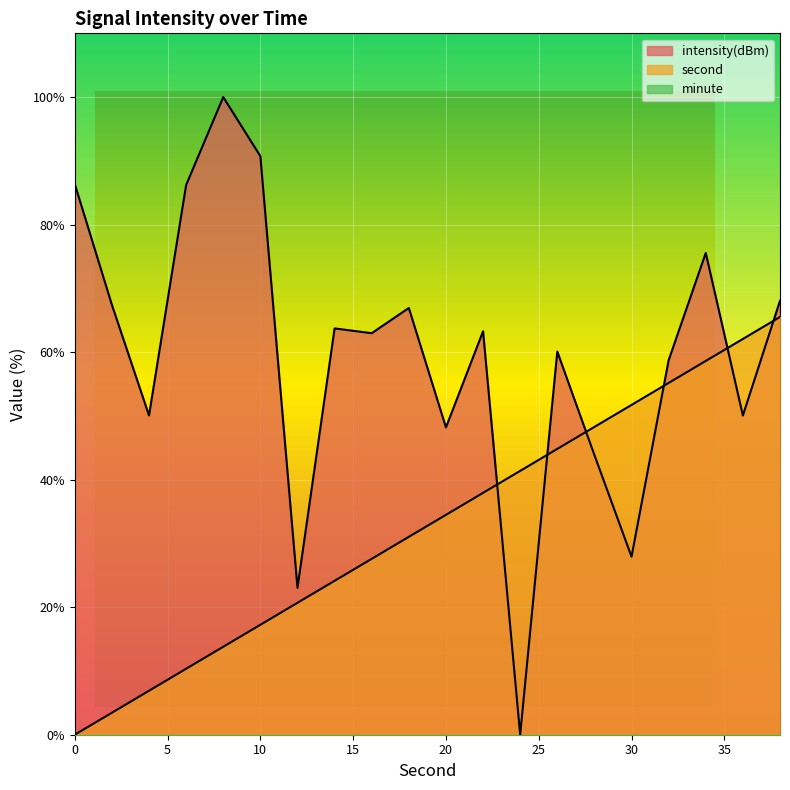

Between 2 and 14, which series saw the biggest shift?

second